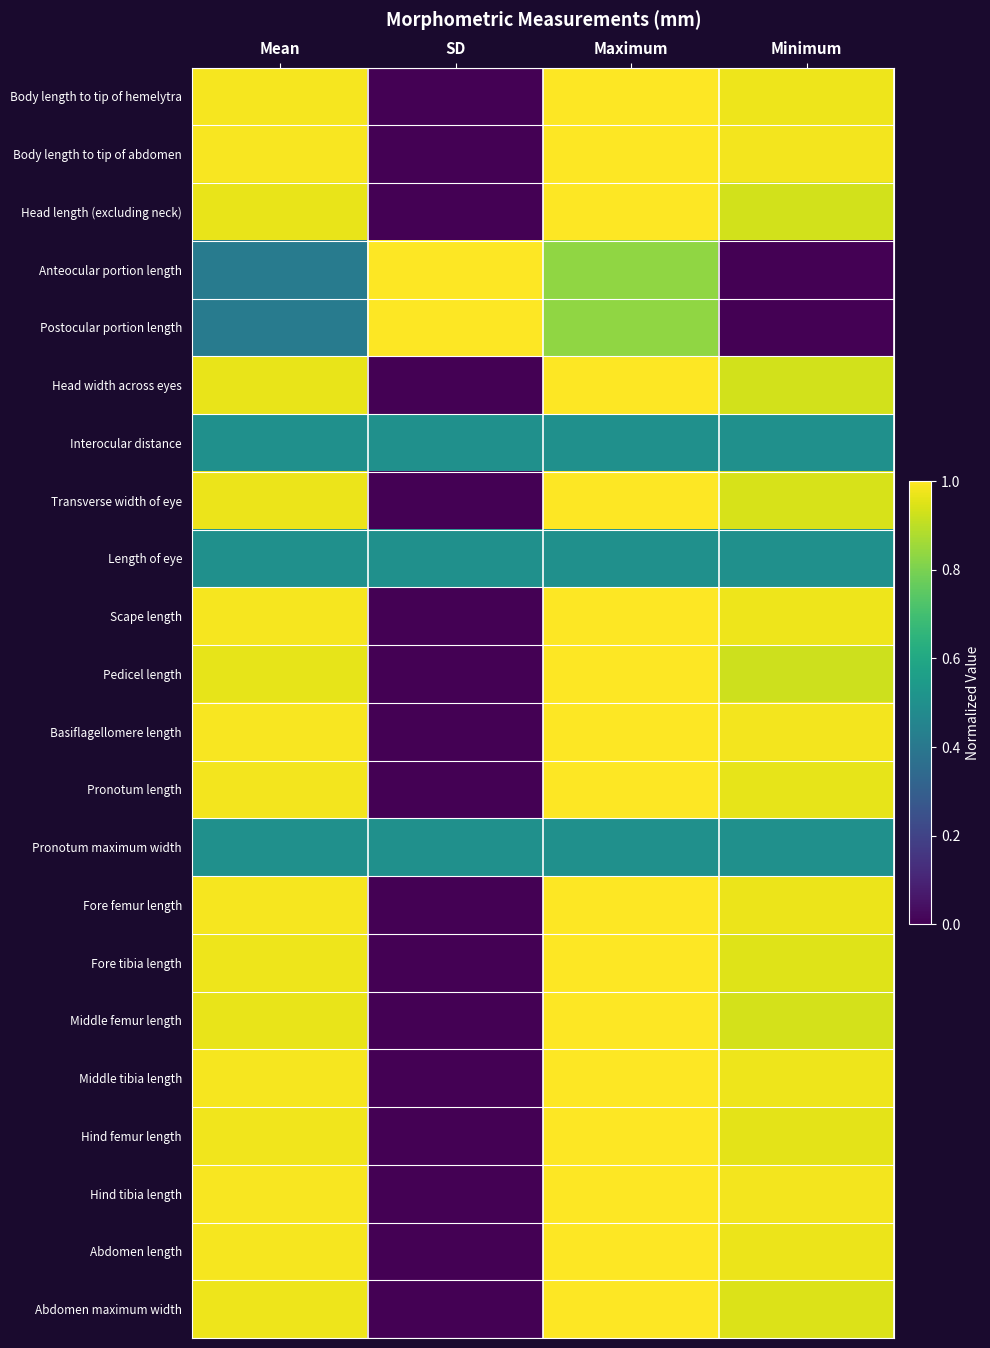

What is the total value across all series at Maximum?

20.2